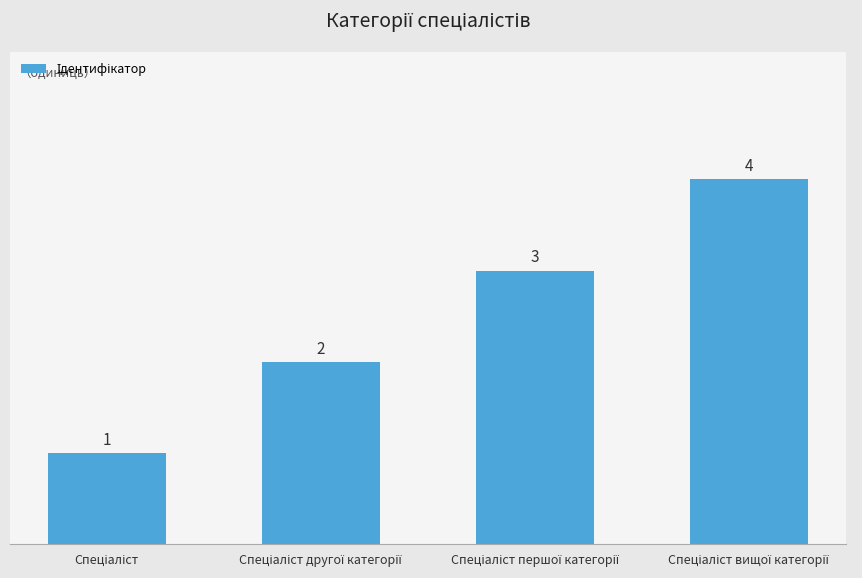

What is the value of the 4th bar from the left?

4